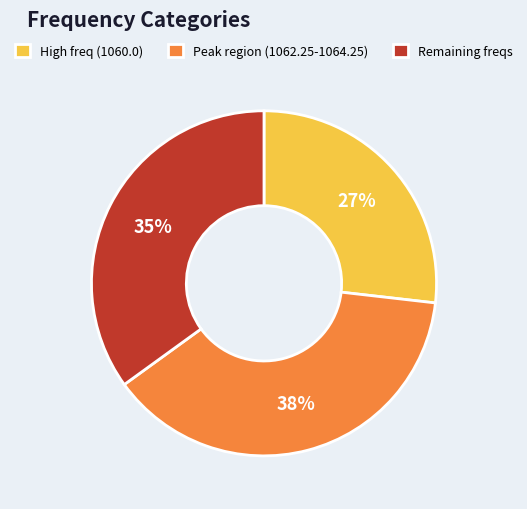

To the nearest percent, what is the average slice percentage?

33%